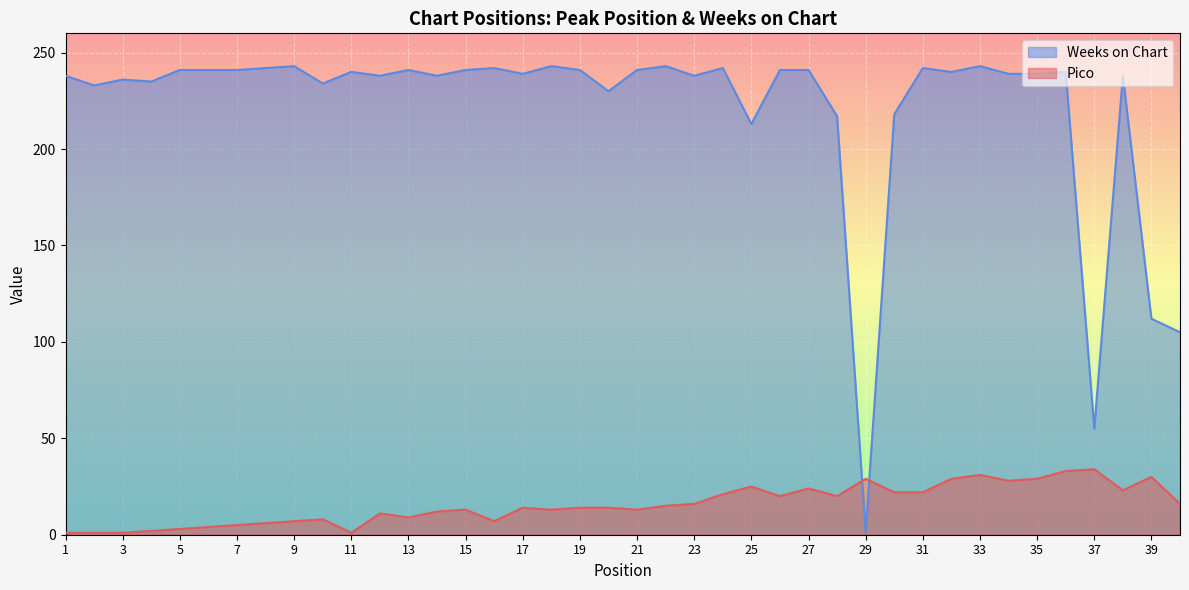

What is the difference between the maximum and minimum values in the Pico series?

33